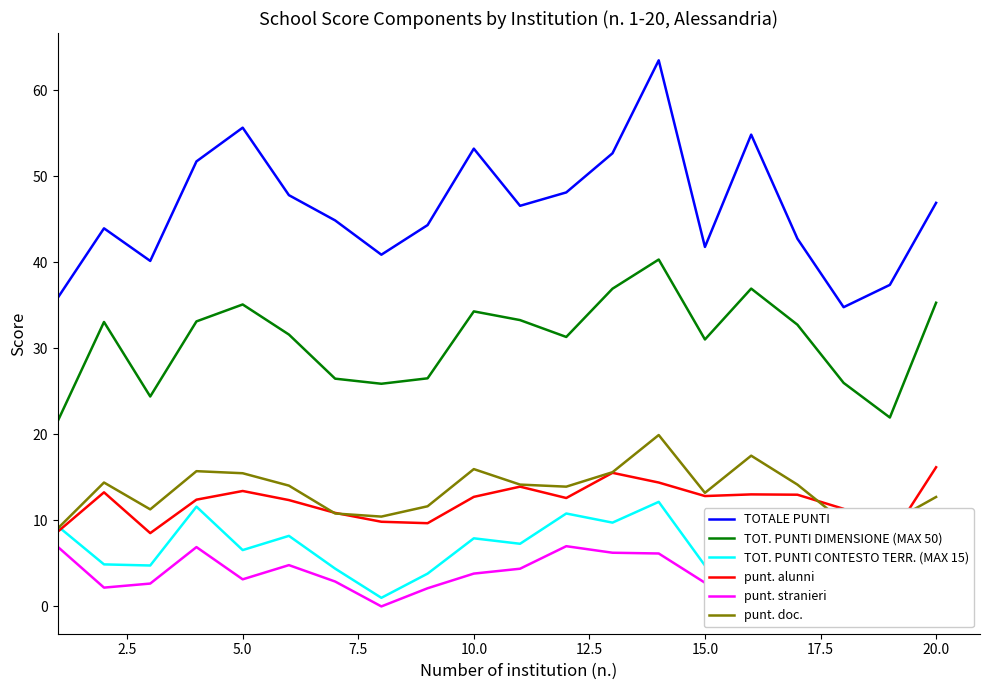

True or false: TOTALE PUNTI and TOT. PUNTI DIMENSIONE (MAX 50) cross at least once.

False